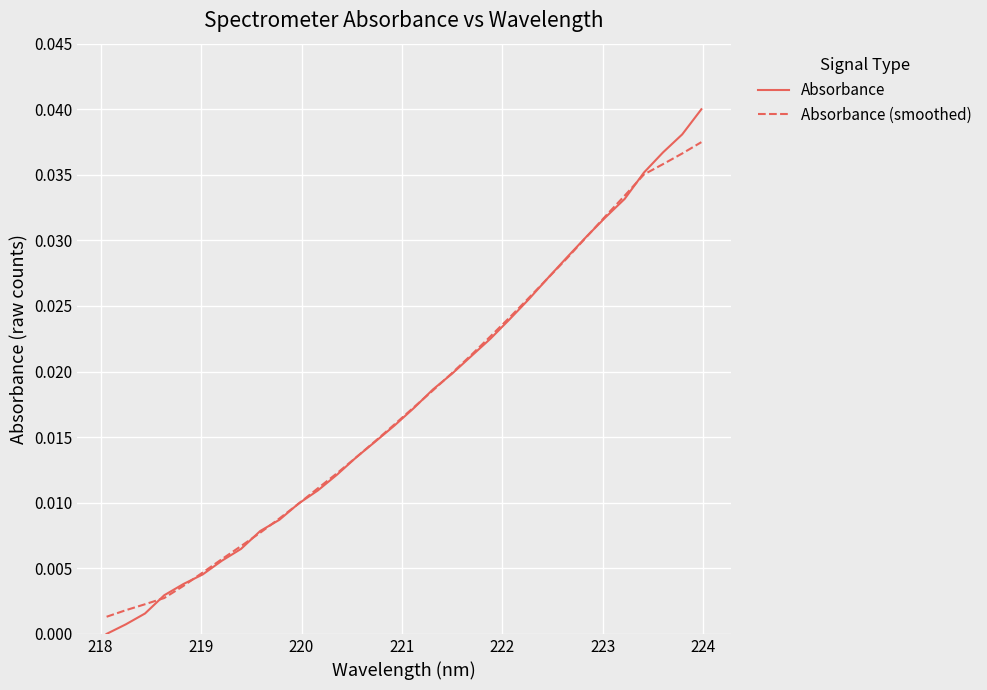

Which series has the widest spread of values?

Absorbance